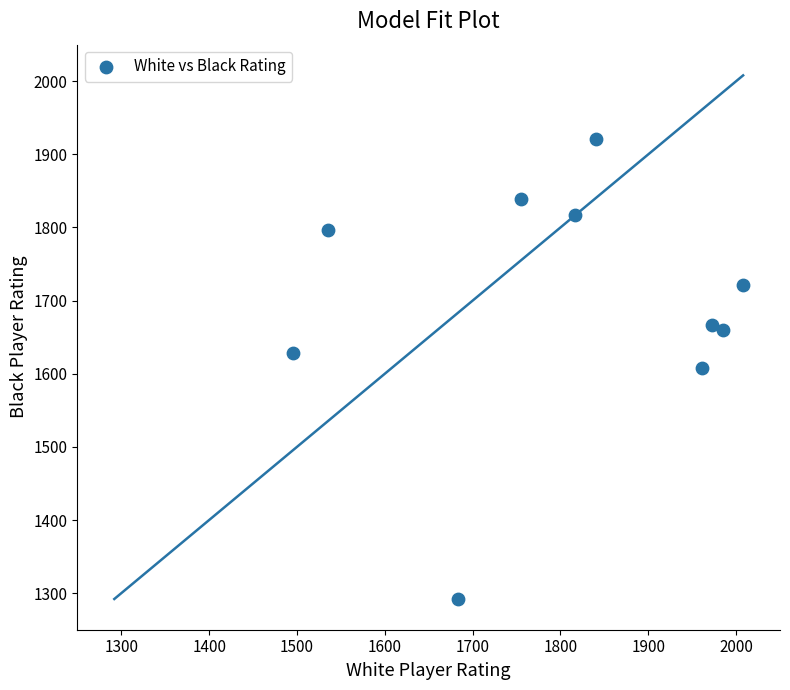

What is the average Y value?

1695